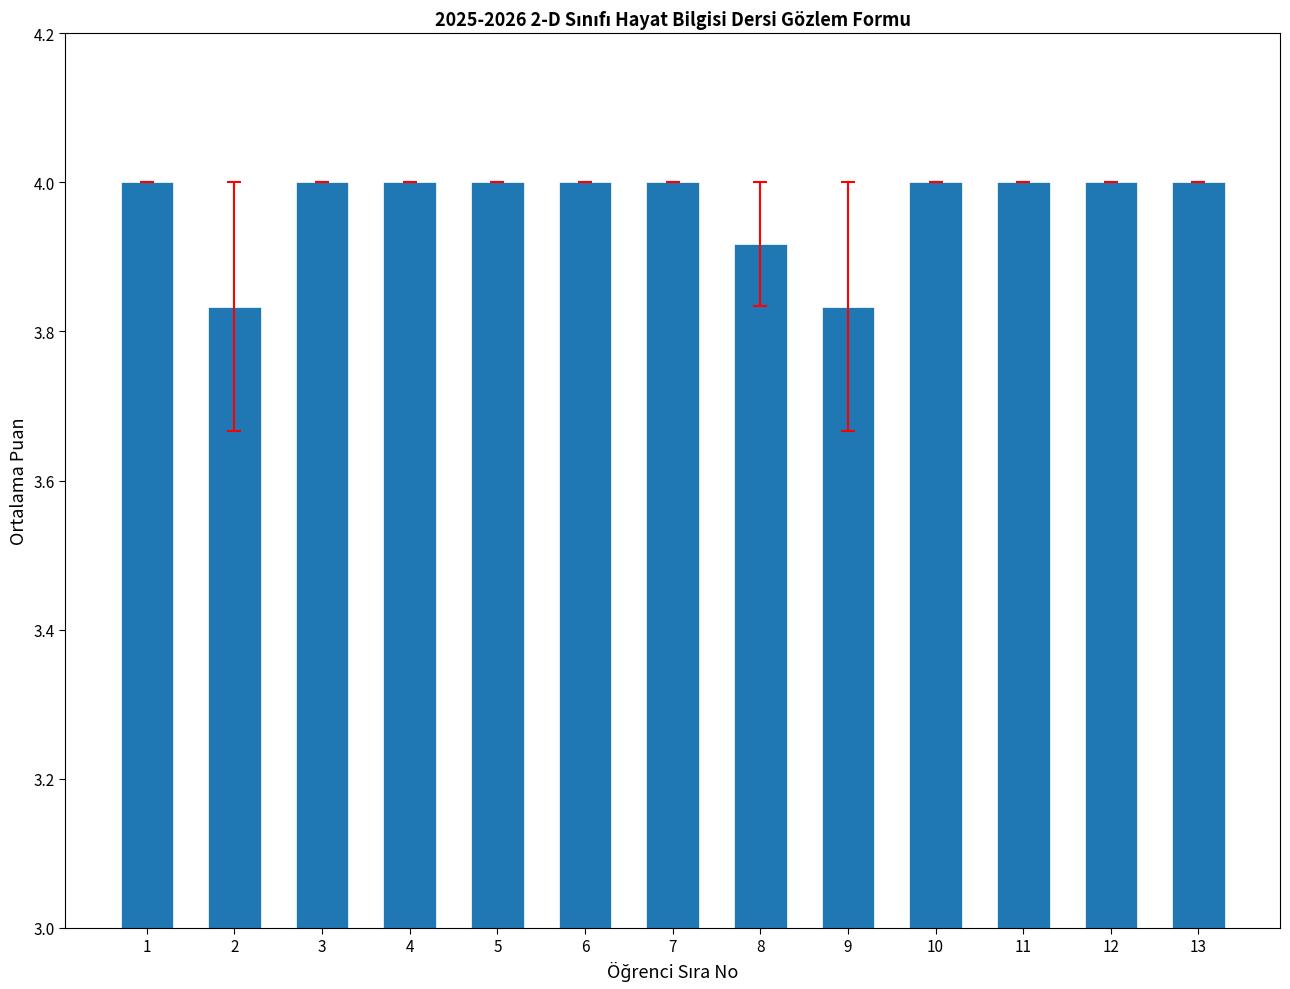

What is the difference between the second highest and second lowest values?

0.2